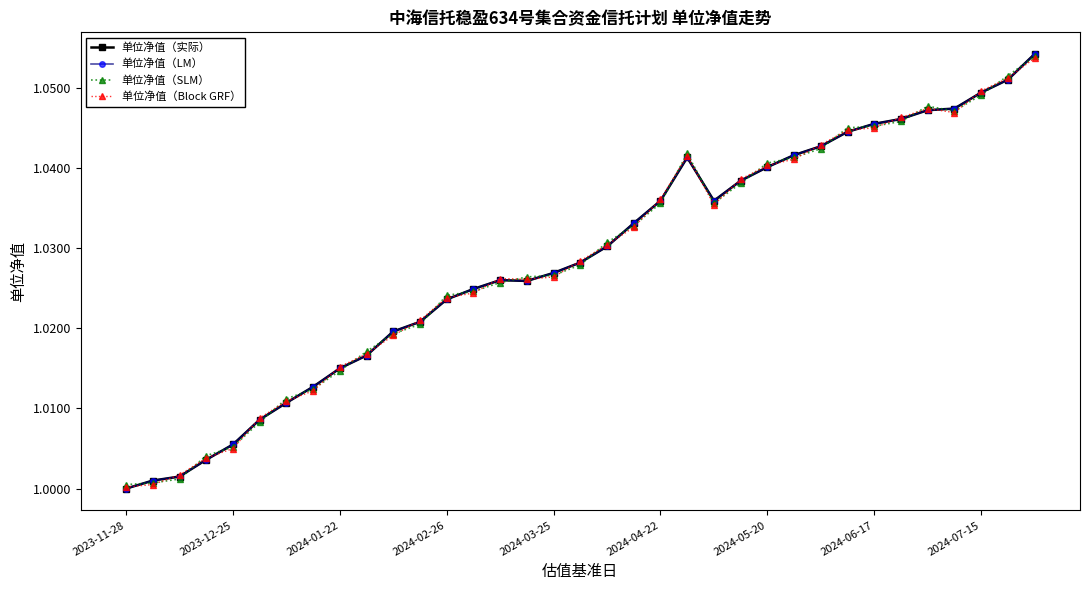

Is this an area chart (filled region under the line)?

No